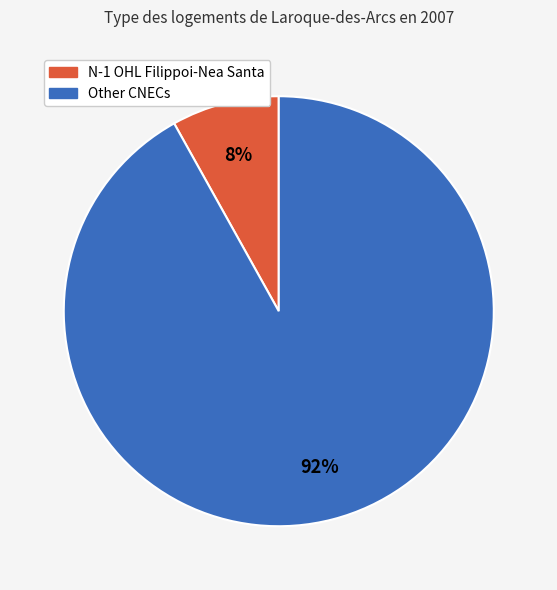

To the nearest percent, what is the average slice percentage?

50%